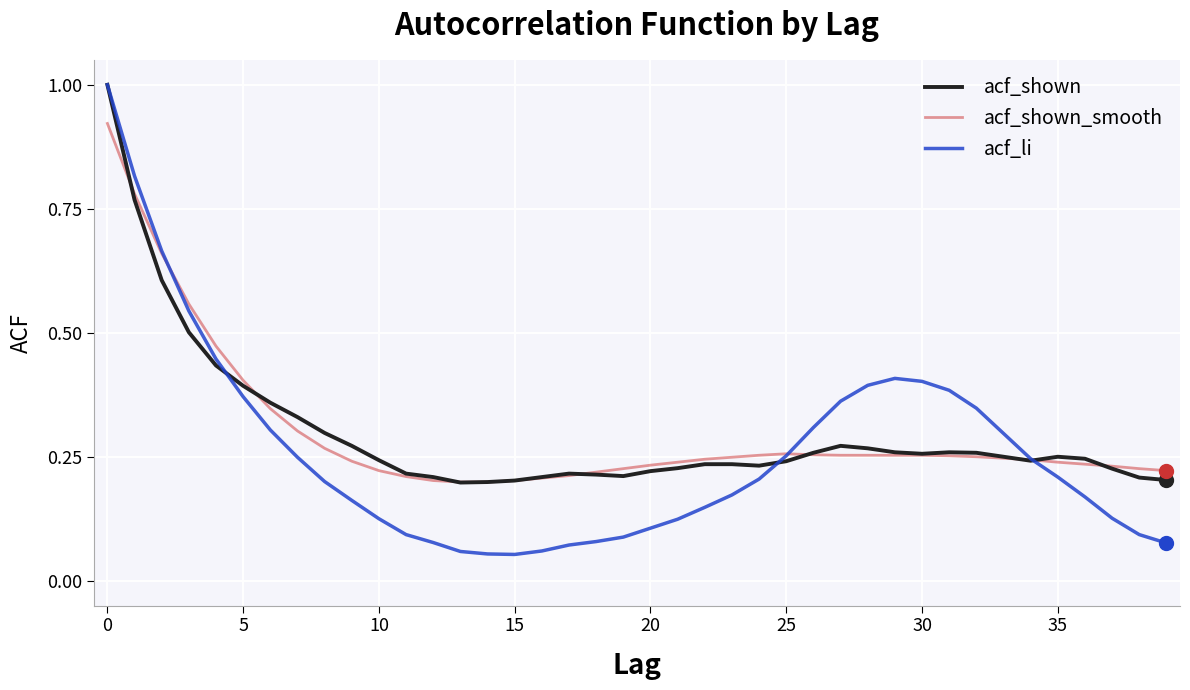

What is the maximum value shown in the chart?

1.0